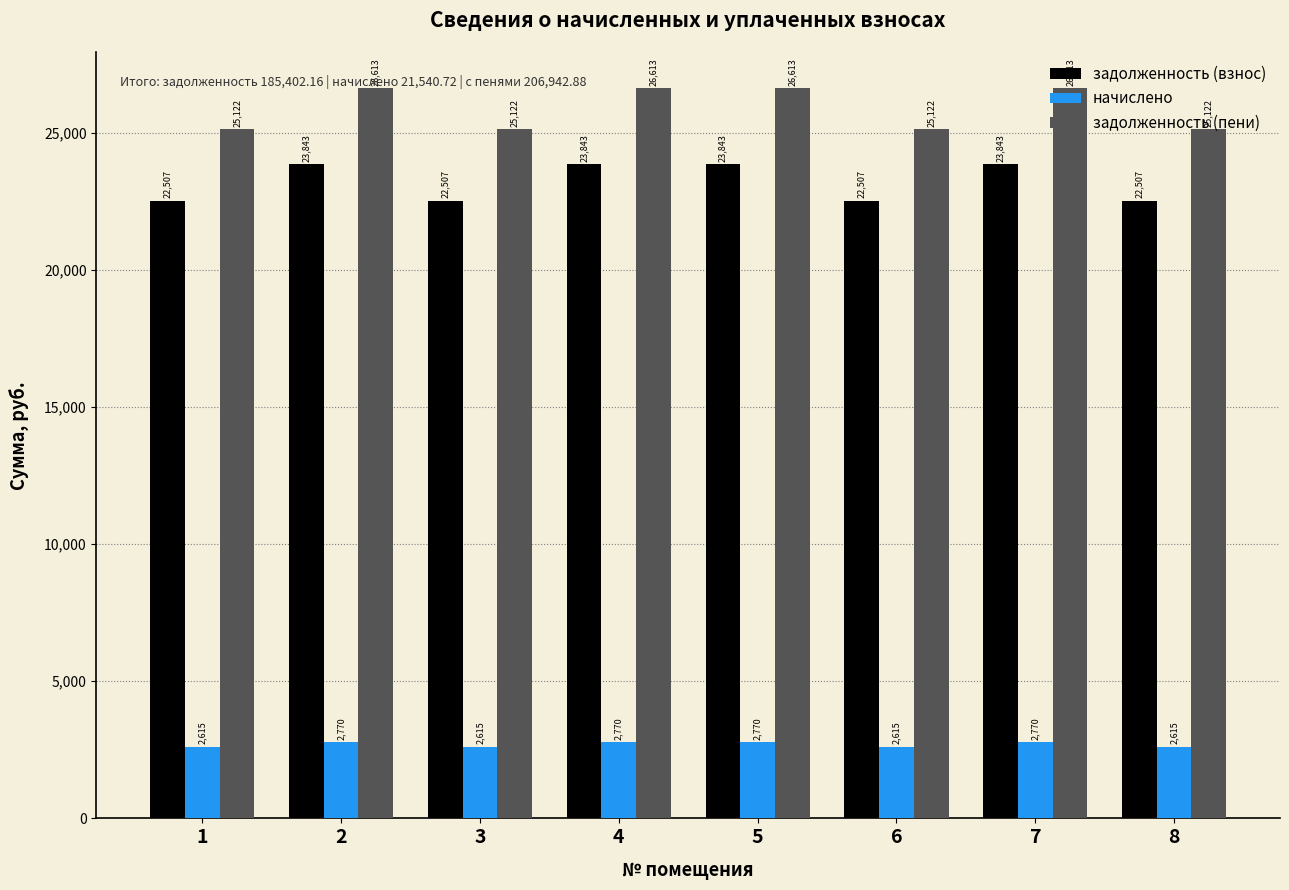

How many groups of bars are there?

8